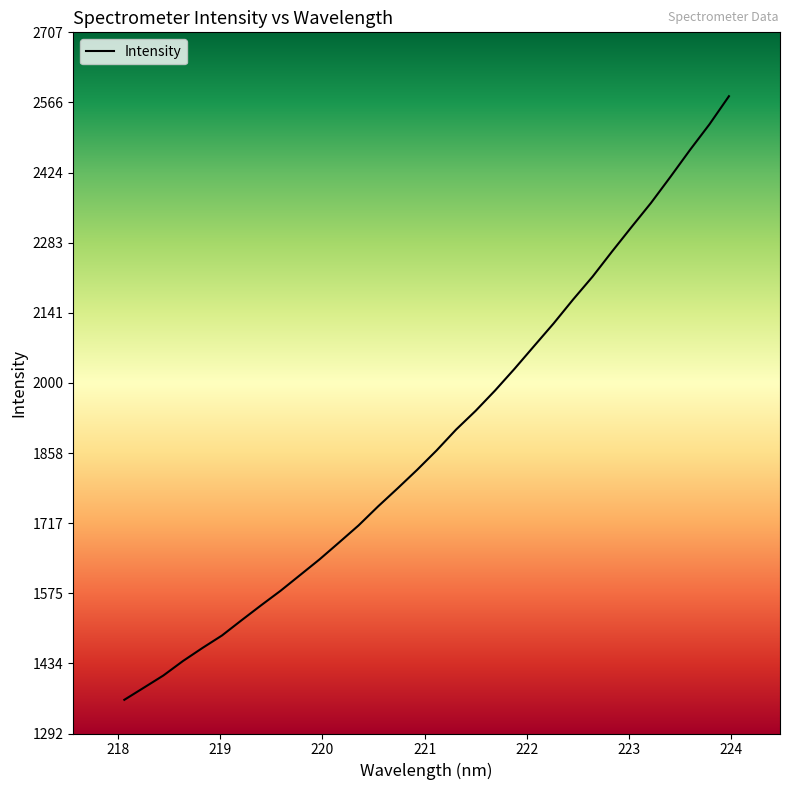

What is the greatest value displayed?

2578.5